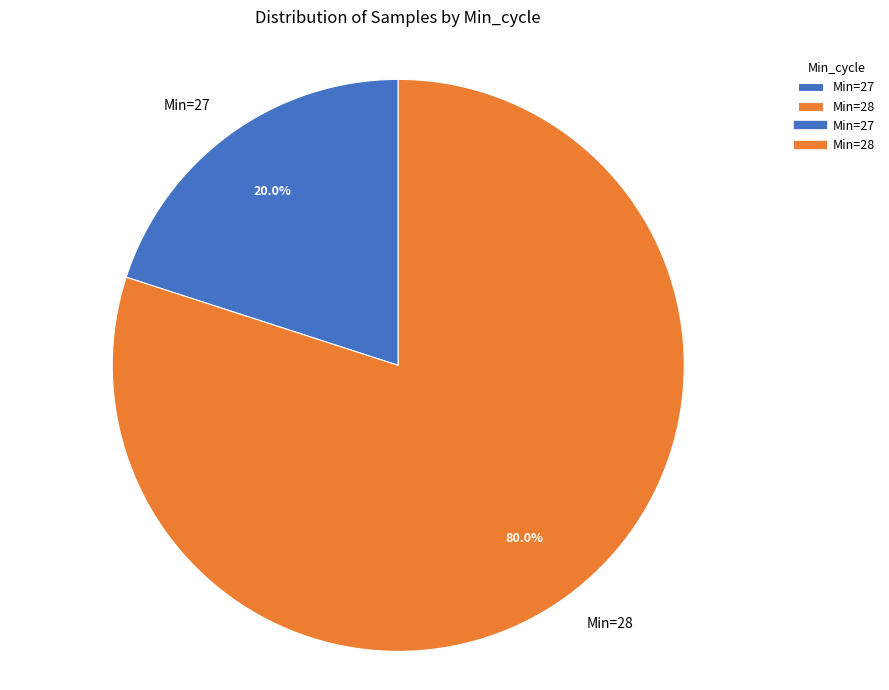

What is the ratio of the value at Min=28 to the value at Min=27?

4.0